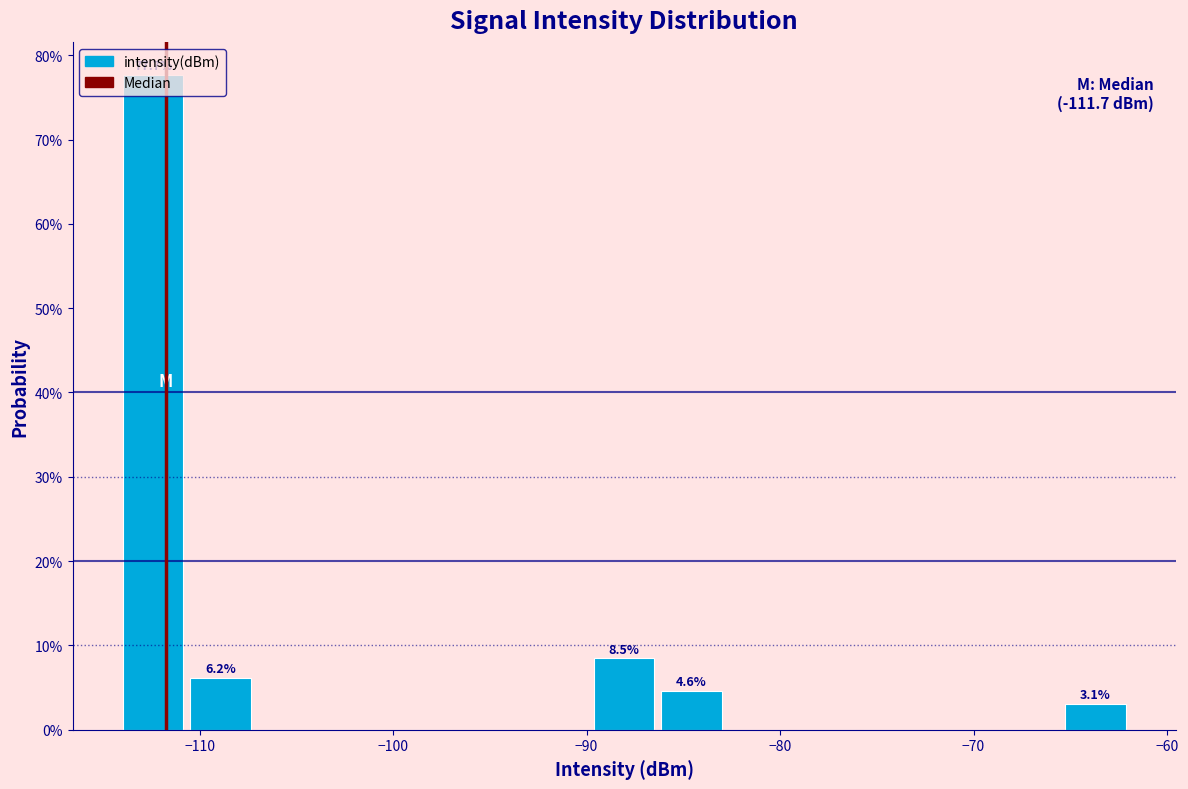

Read against the x-axis, roughly where is the centre of the tallest bar?

-112